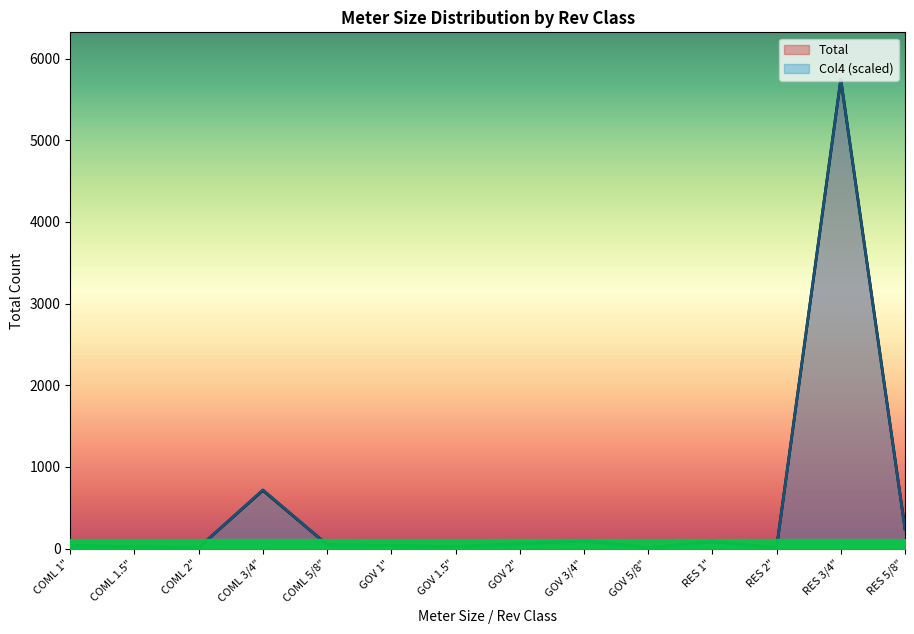

What is the sum of all Col4 values?

7150.8